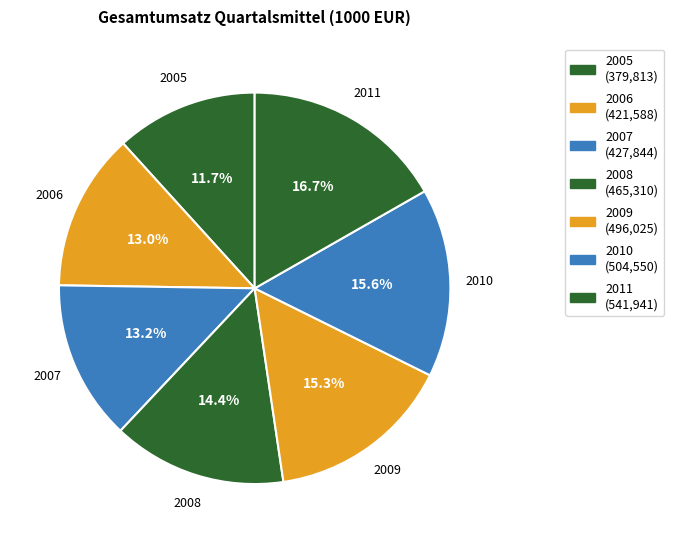

To the nearest percent, what is the difference between the largest and smallest slice percentages?

5%